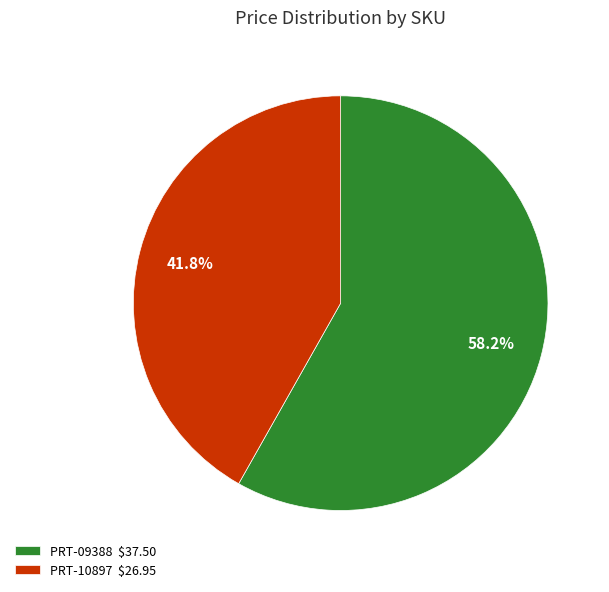

How many slices are in this pie chart?

2